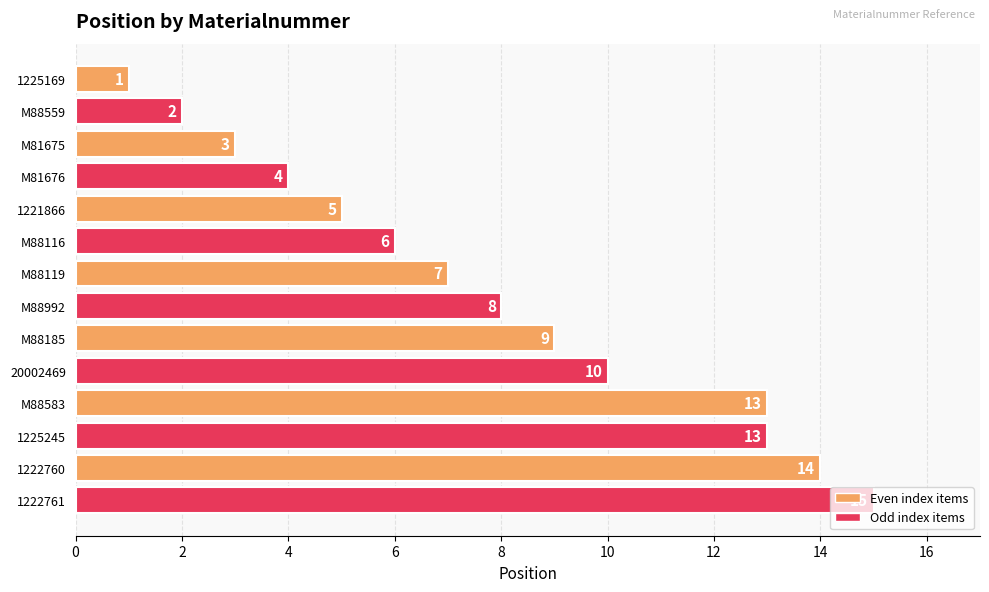

At which label is the value closest to 8?

M88992